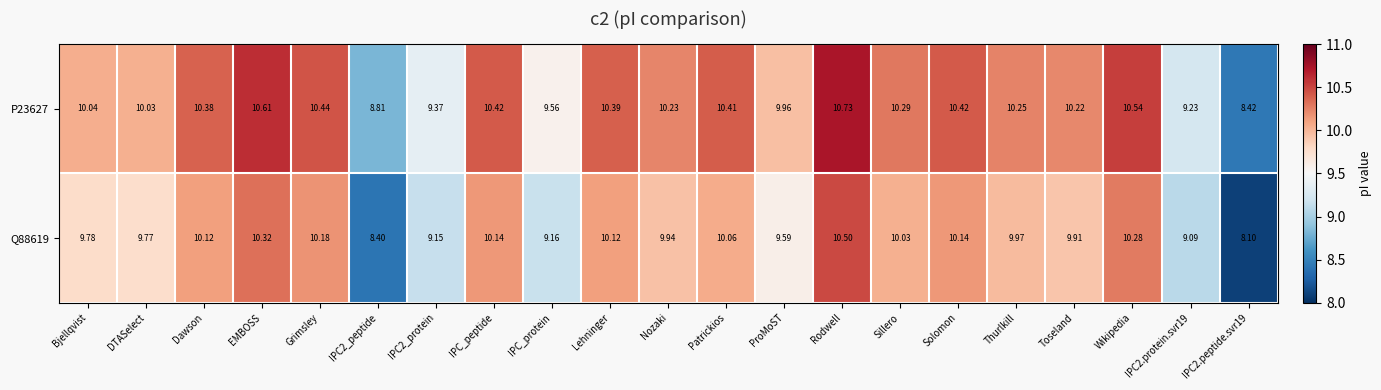

What is the maximum value shown in the chart?

10.7